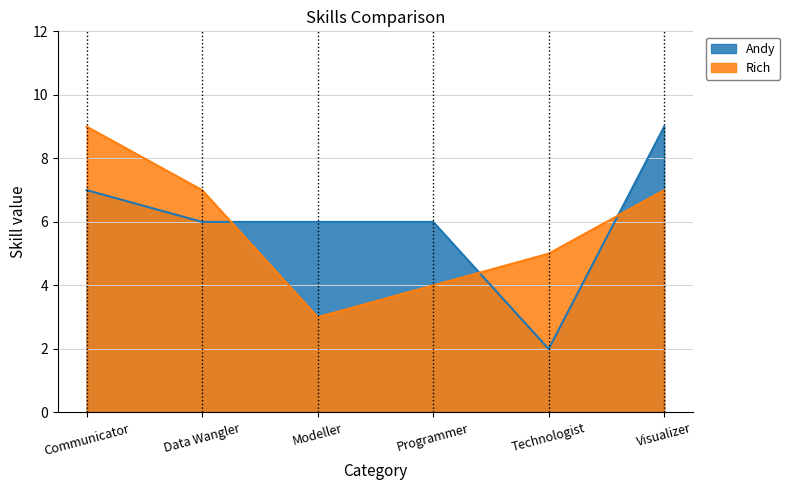

What is the average value of the Rich series?

6